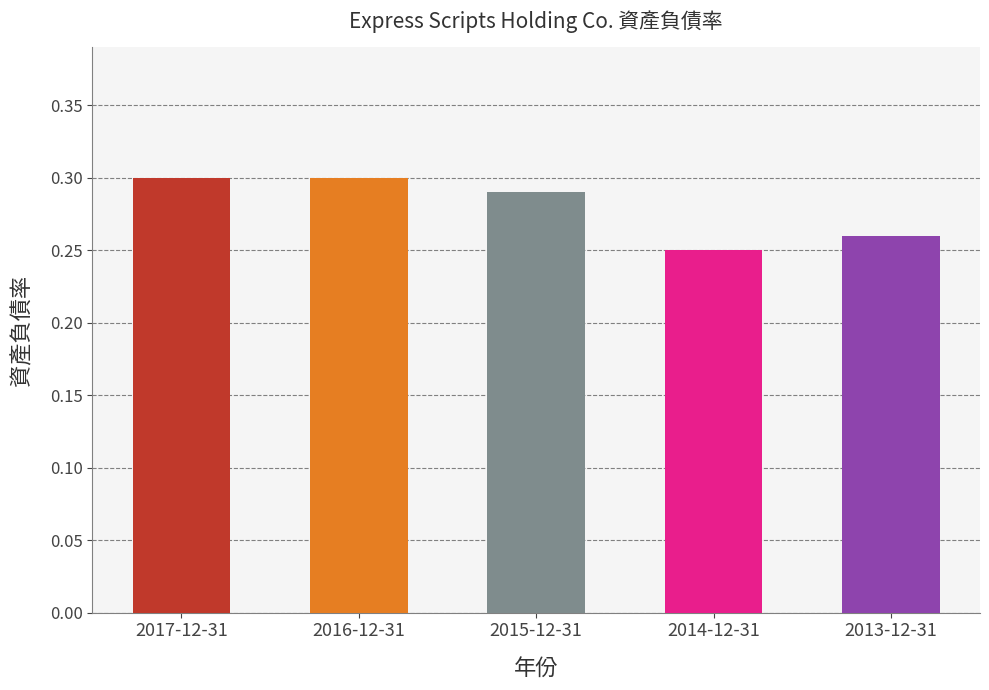

How many distinct data groups are displayed?

1